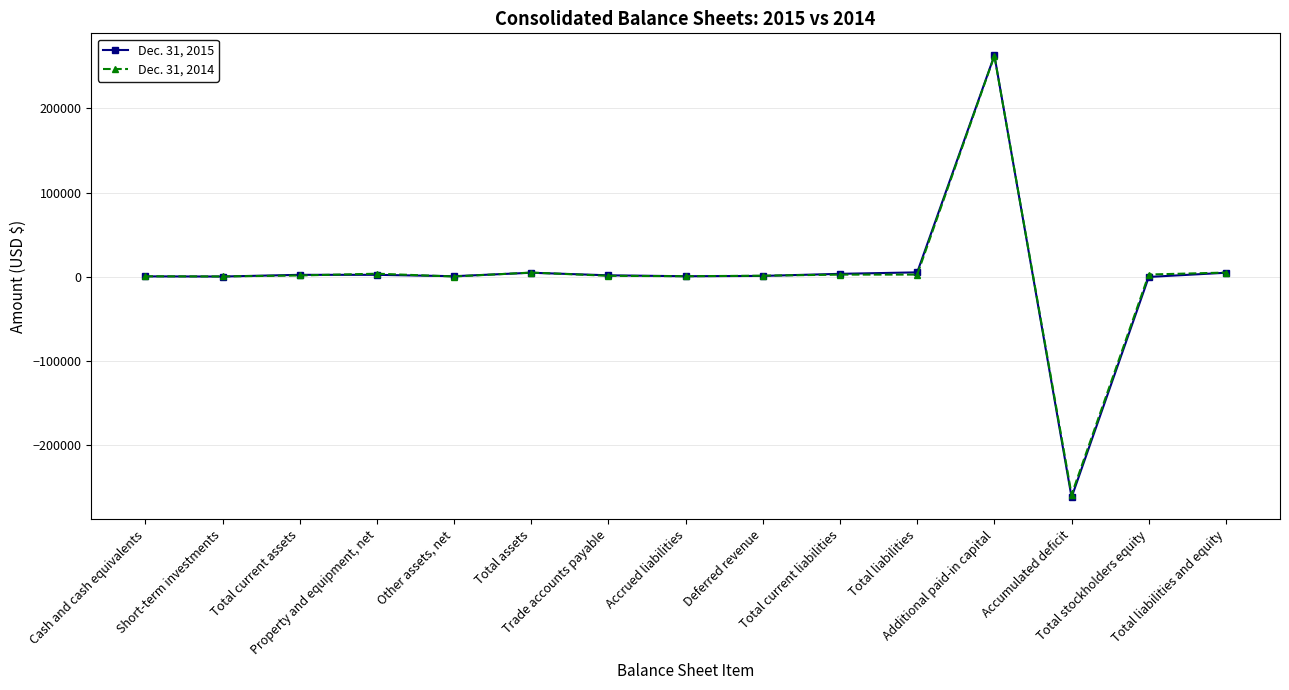

What is the smallest value displayed?

-262643